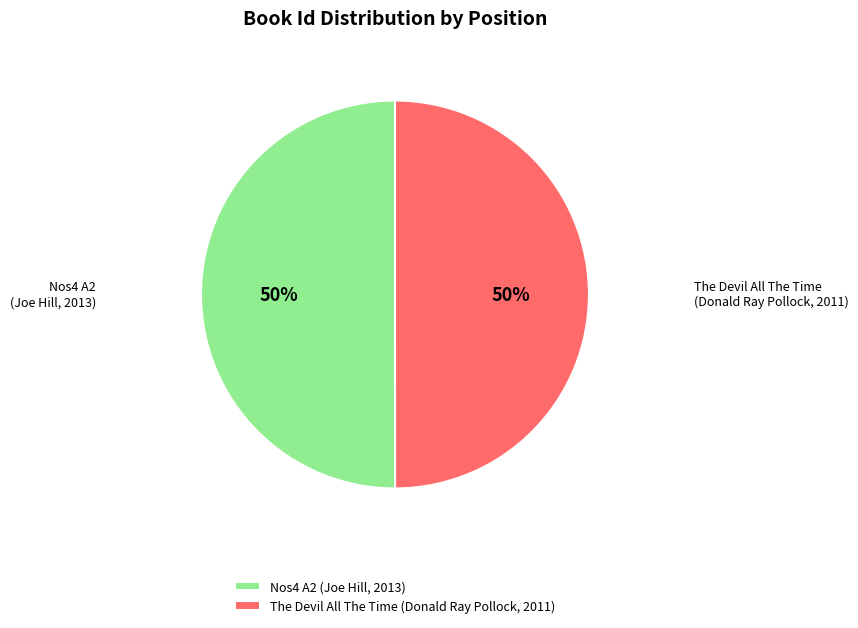

Do Nos4 A2 (Joe Hill, 2013) and The Devil All The Time (Donald Ray Pollock, 2011) together represent more than half of the pie?

Yes